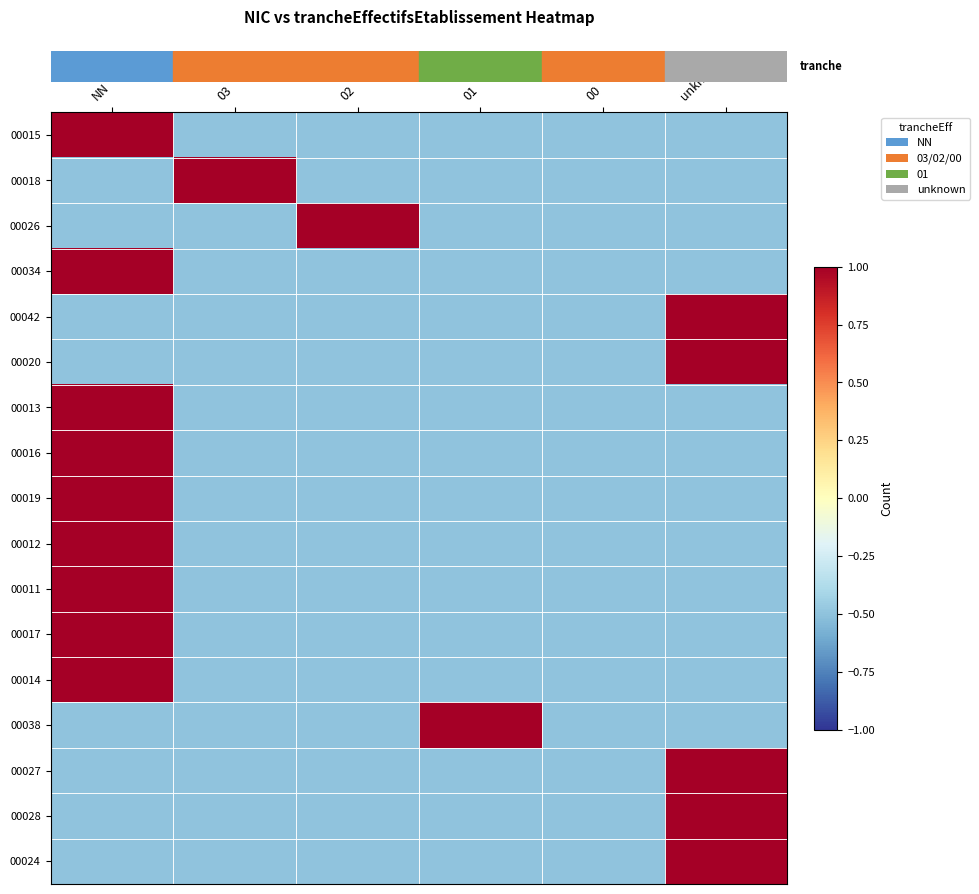

What is the greatest value displayed?

1.0